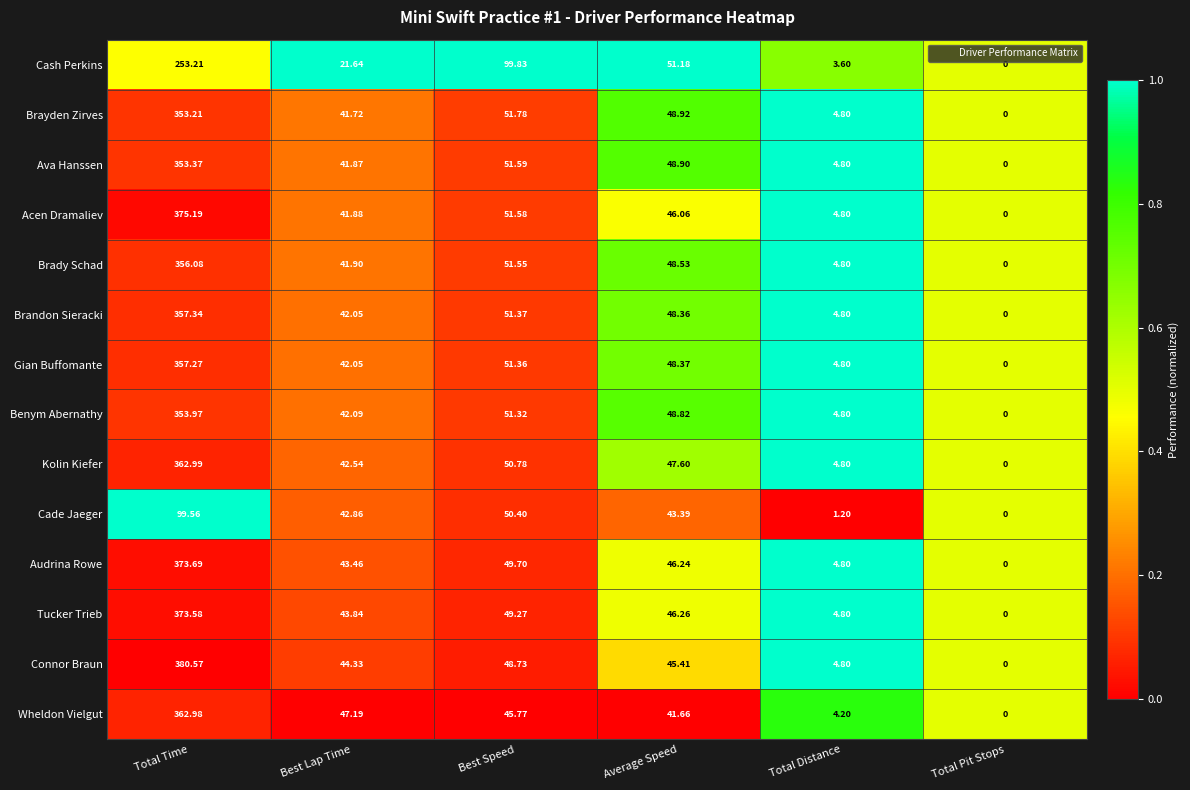

Rank the series by their maximum value, from highest to lowest.

Connor Braun, Acen Dramaliev, Audrina Rowe, Tucker Trieb, Kolin Kiefer, Wheldon Vielgut, Brandon Sieracki, Gian Buffomante, Brady Schad, Benym Abernathy, Ava Hanssen, Brayden Zirves, Cash Perkins, Cade Jaeger